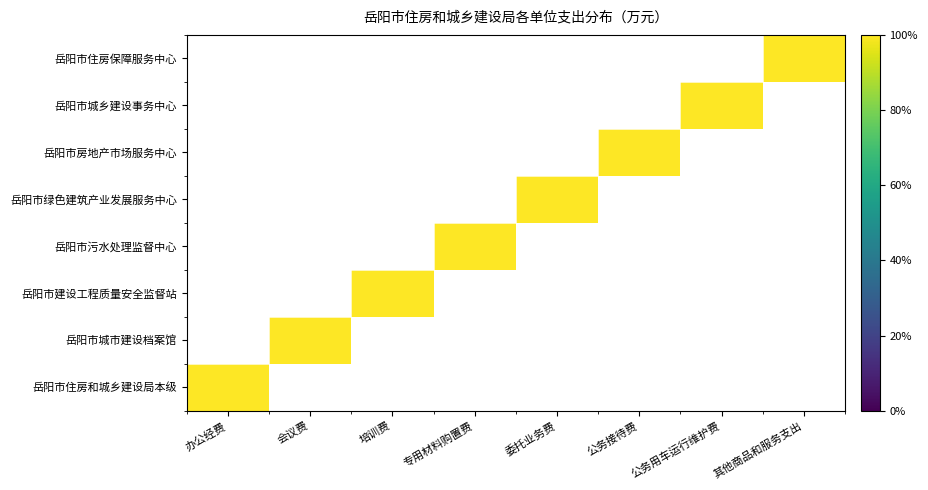

Which category has the lowest value across all series?

会议费